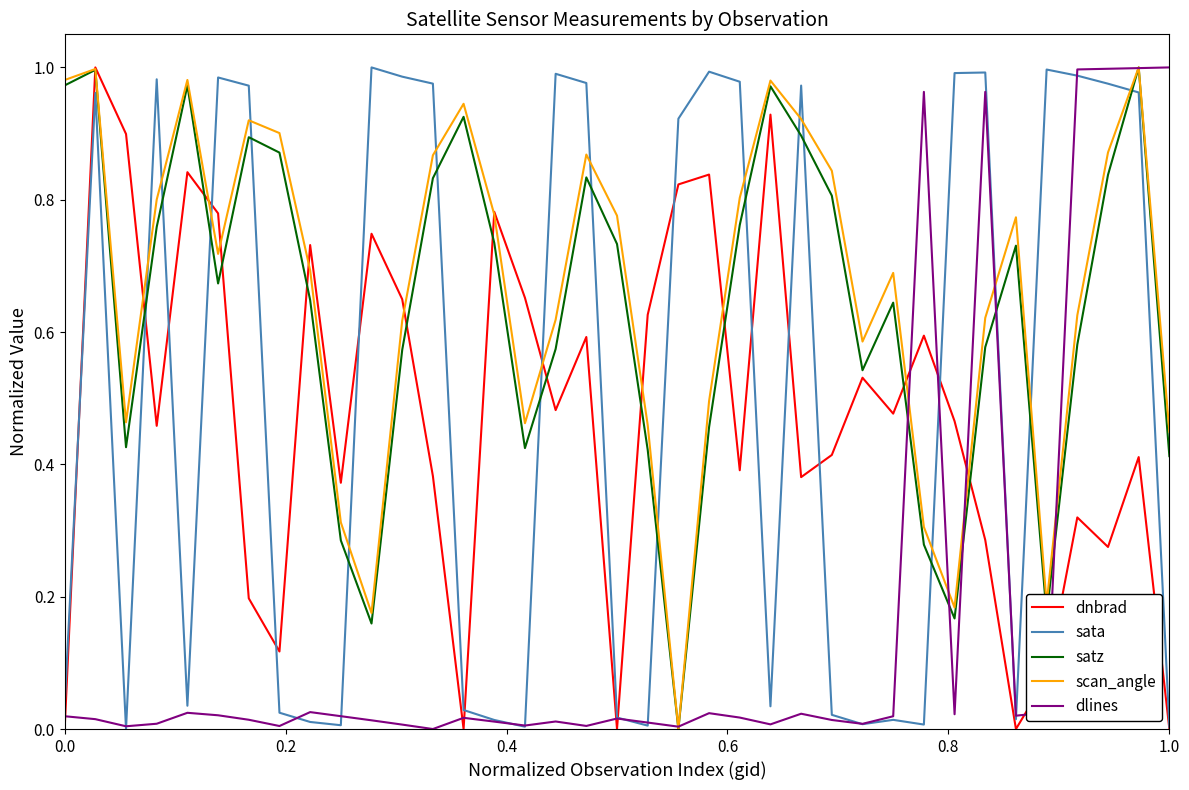

True or false: scan_angle and sata intersect in this chart.

True